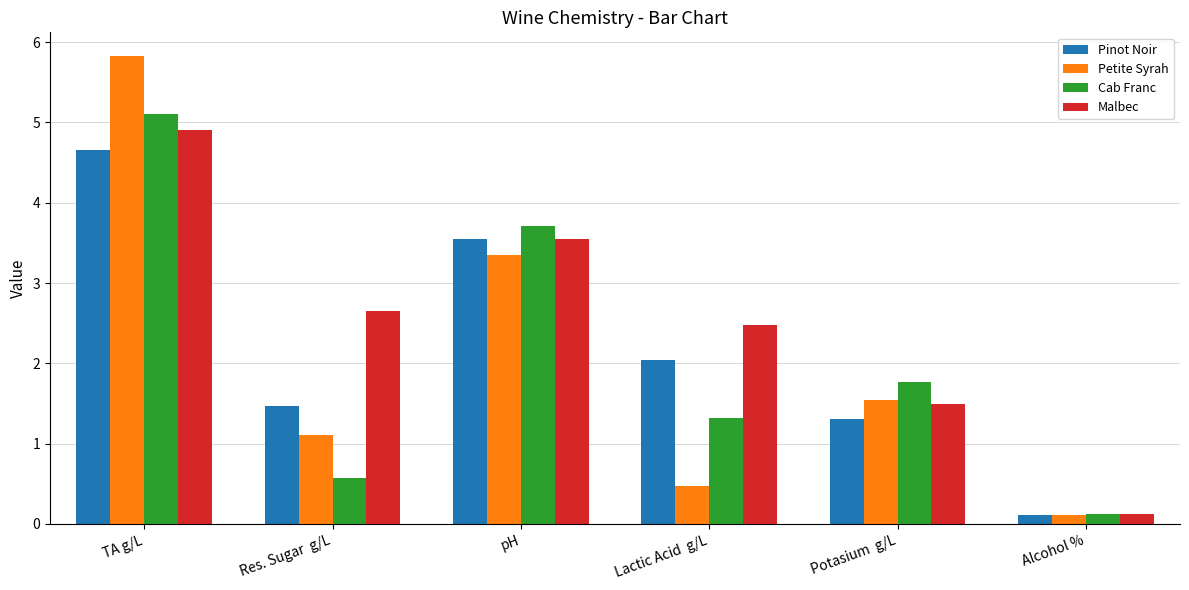

At which label is Pinot Noir closest to 2?

Lactic Acid  g/L